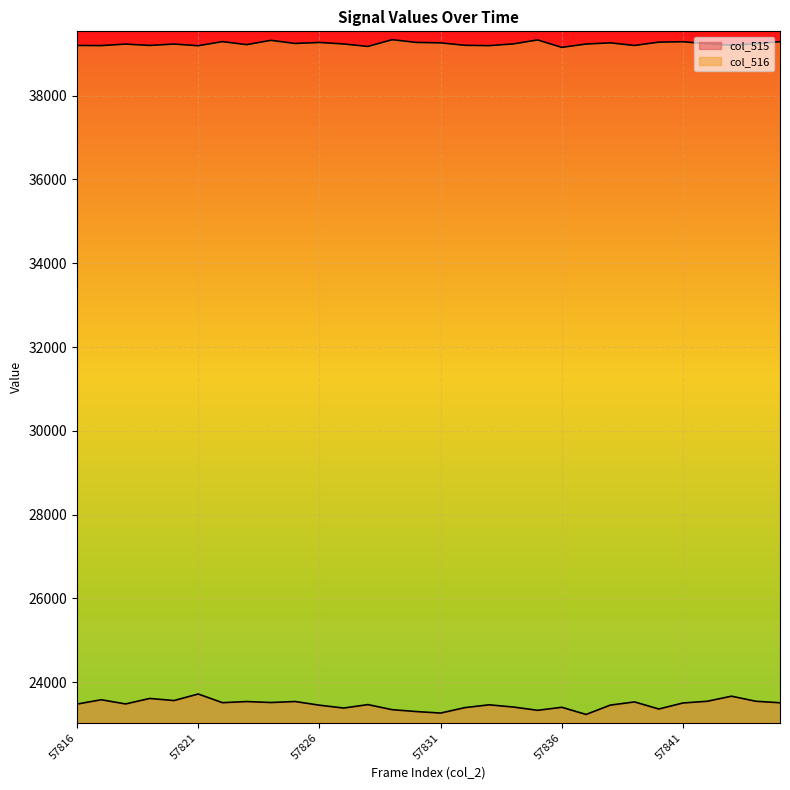

What is the approximate value of col_515 at 57827?

23379